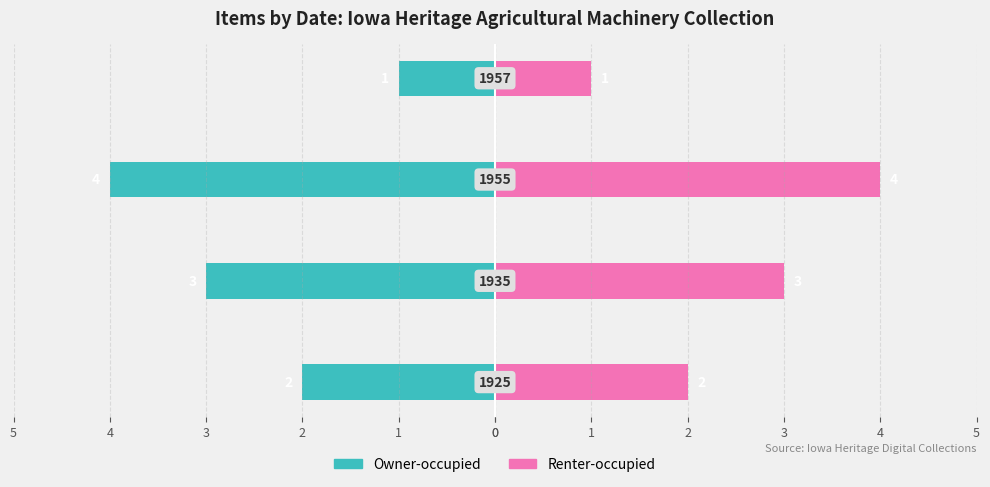

How many bars are there in total?

8